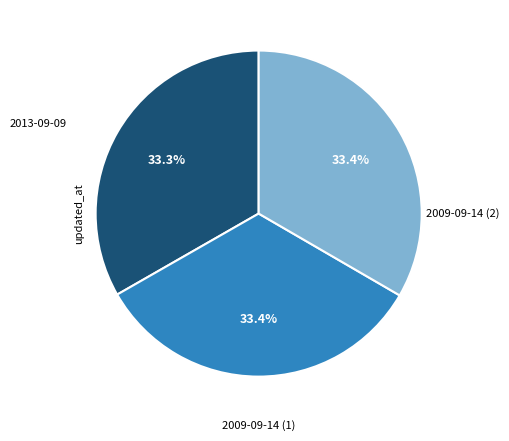

Is there a majority slice in this chart?

No